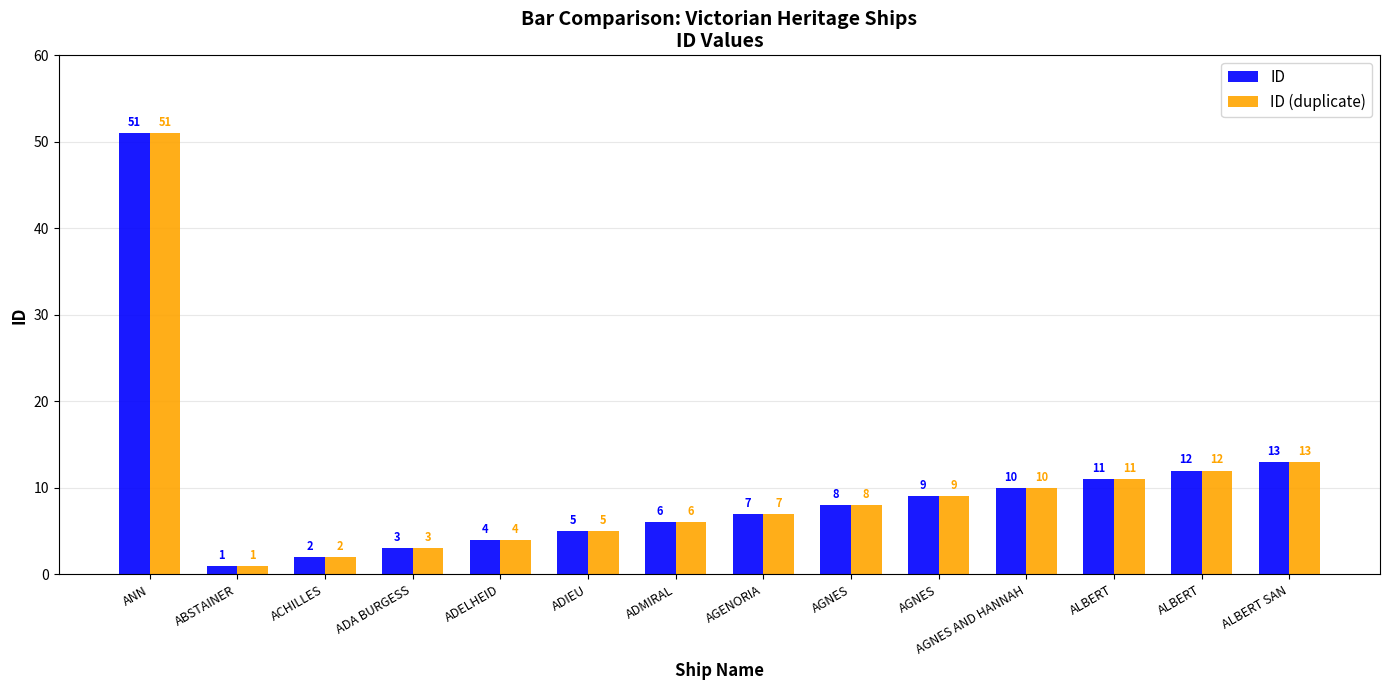

At which category is the sum across all series the highest?

ANN